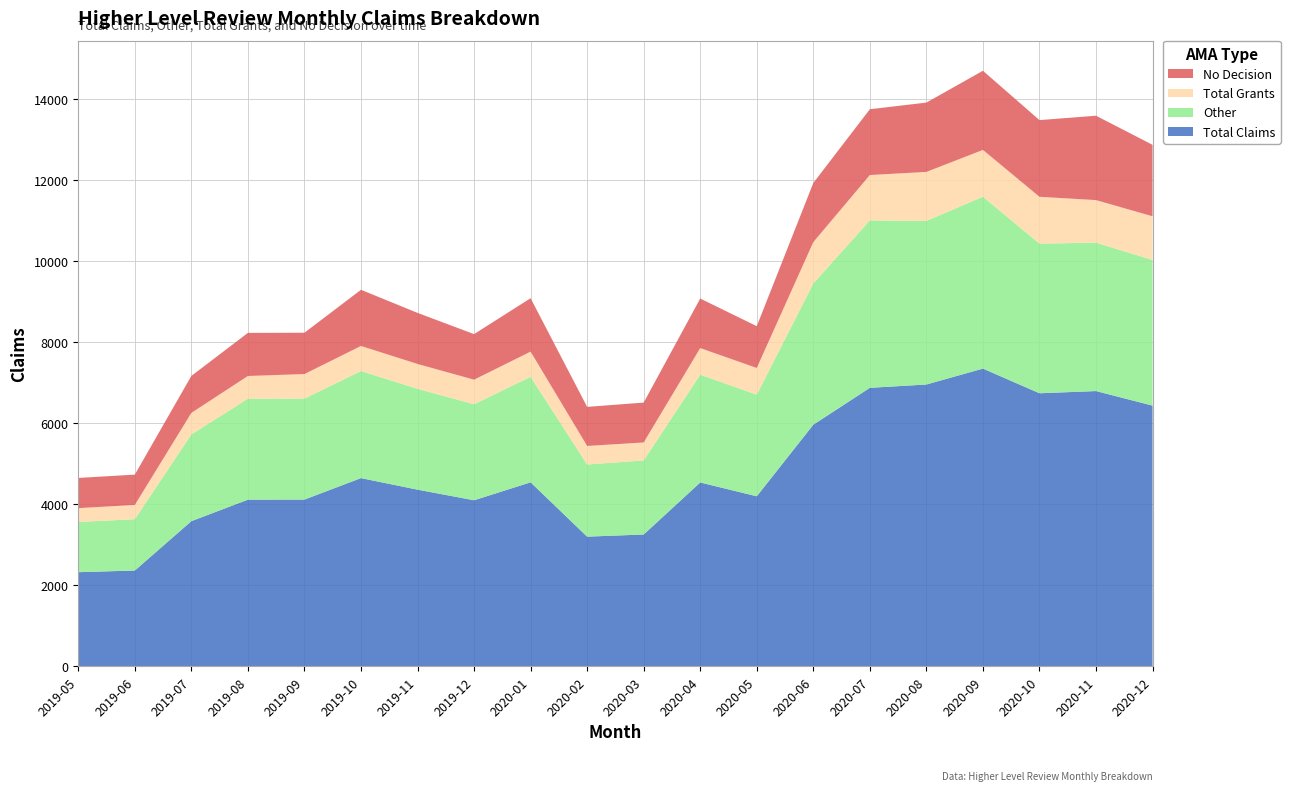

Reading left to right, transcribe all the data shown in this chart.

Total Claims: 2326	2367	3585	4116	4118	4648	4363	4101	4544	3203	3256	4540	4199	5966	6876	6958	7351	6742	6796	6437
Other: 1240	1267	2141	2492	2492	2643	2489	2370	2604	1781	1828	2661	2509	3486	4133	4038	4242	3694	3662	3596
Total Grants: 340	351	531	560	606	618	613	606	621	457	443	656	658	1020	1119	1209	1155	1155	1051	1077
No Decision: 746	749	913	1064	1020	1387	1261	1125	1319	965	985	1223	1032	1460	1624	1711	1954	1893	2083	1764